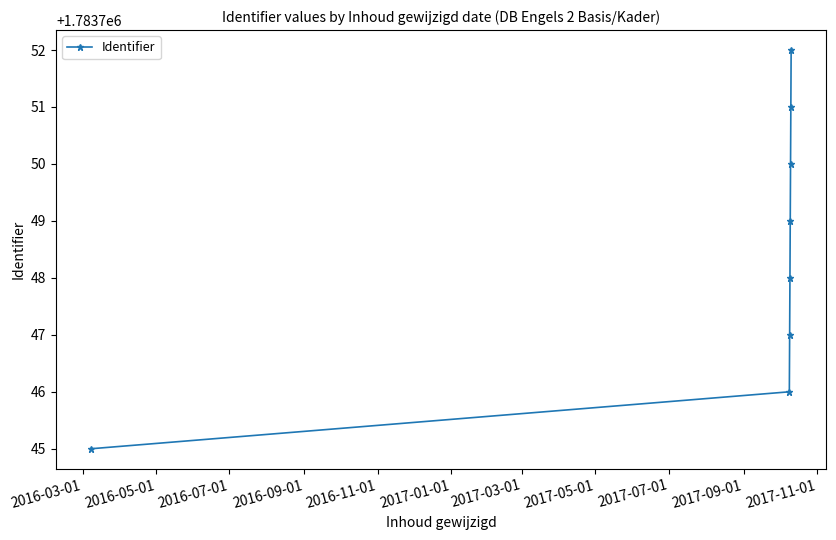

What is the minimum value shown in the chart?

1783745